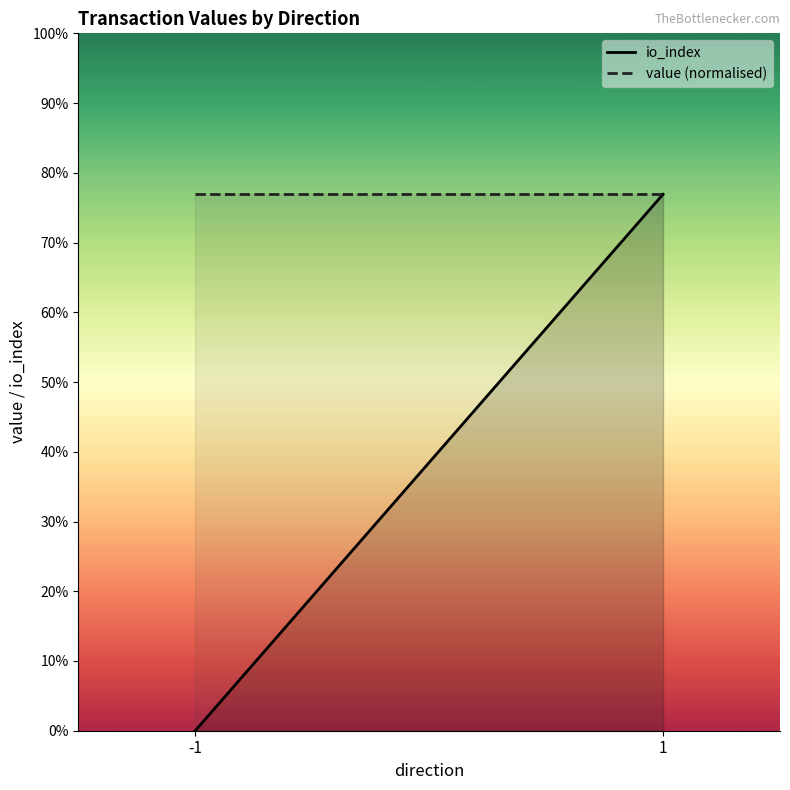

Reading right to left, list all the values displayed in this chart.

io_index: 1=3	-1=0
value (normalised): 1=3	-1=3